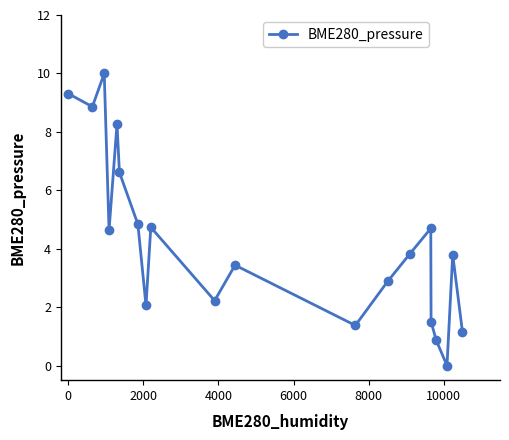

How many points are lower than both their immediate neighbors (excluding endpoints)?

6